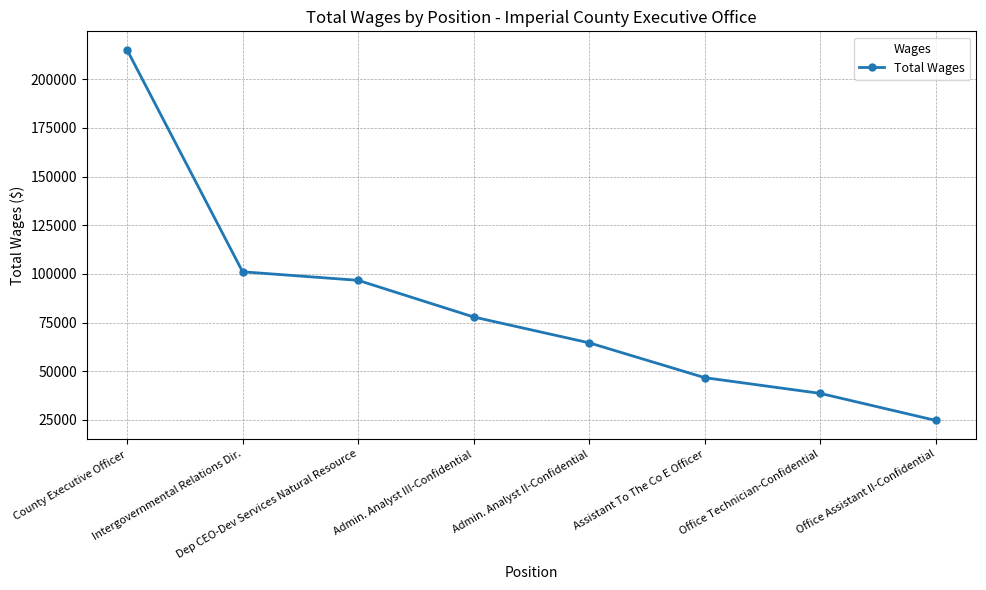

How many values are below 77874?

4